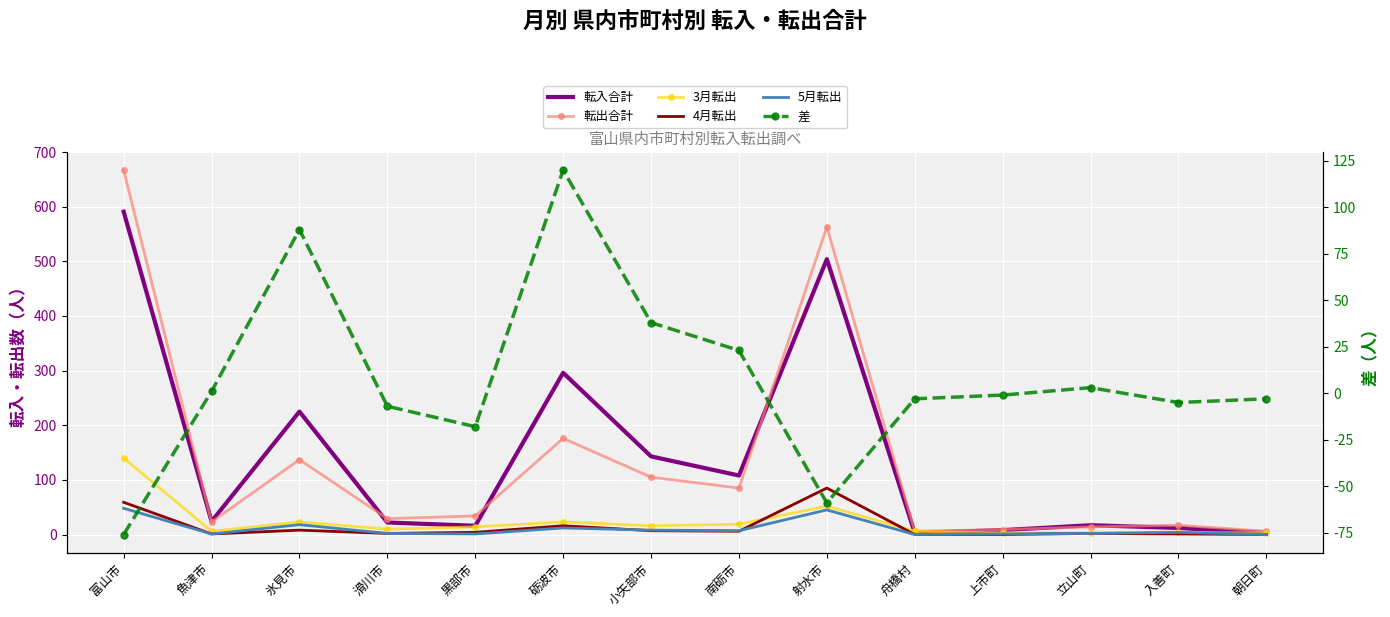

What is the difference between the second highest and minimum values in the 差 series?

164